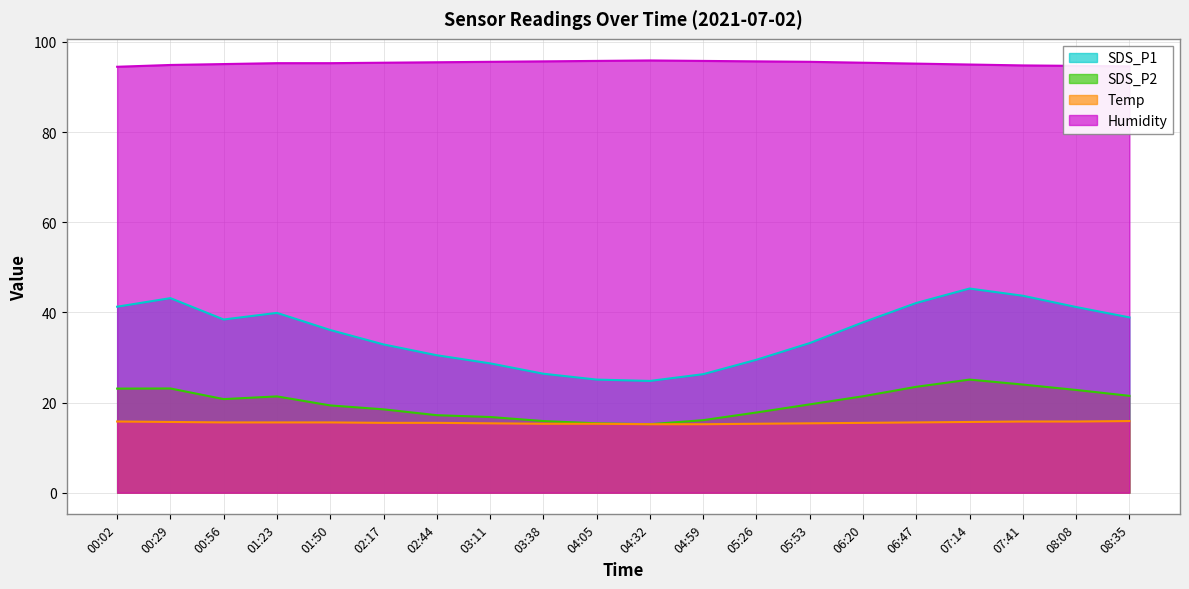

What position from the right is 00:29?

19